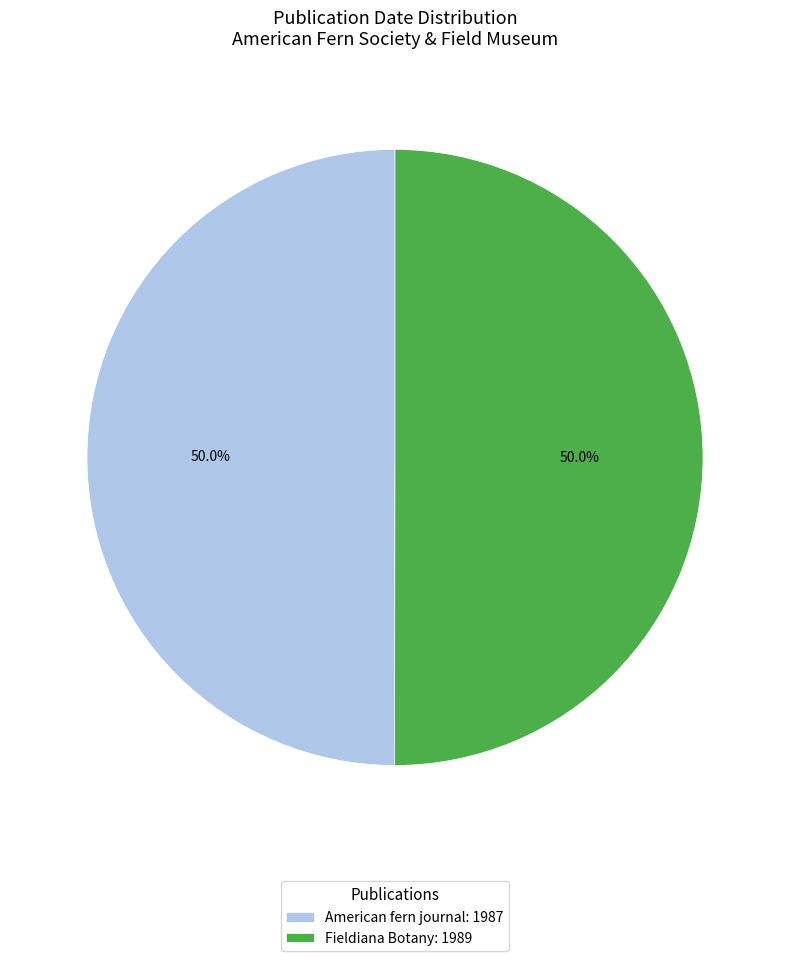

The American fern journal slice represents 56% of the pie. True or false?

False